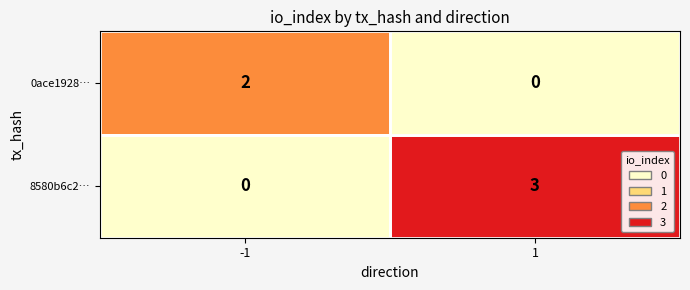

List the series in order of their peak value, highest first.

8580b6c2…, 0ace1928…